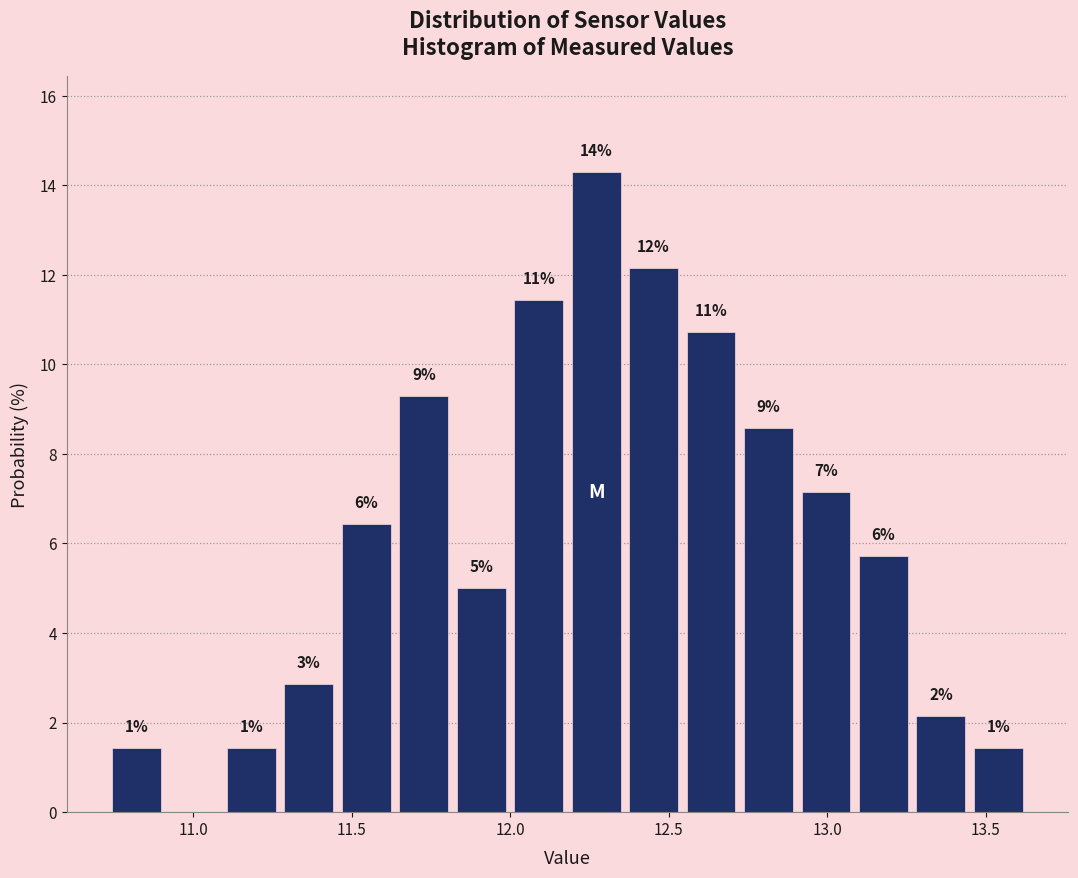

Read against the x-axis, roughly where is the centre of the tallest bar?

12.25